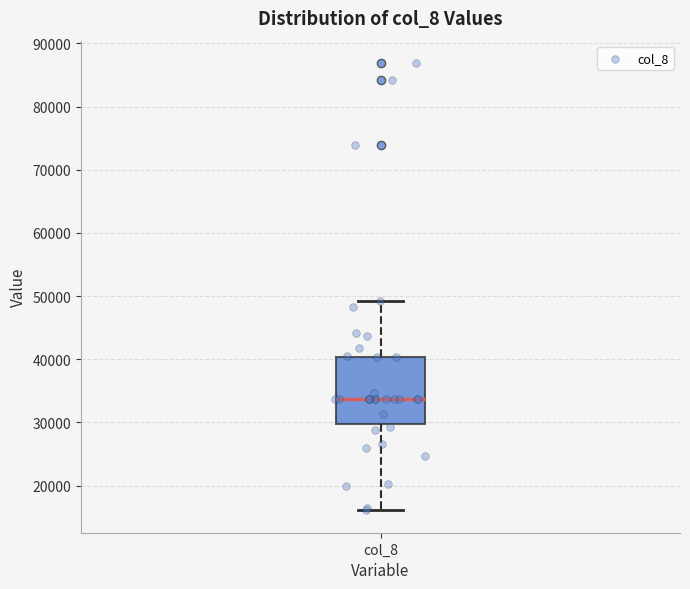

Where does the lower whisker of the box for col_8 end on the y-axis? The values are not printed on the chart, so give them approximately, as read against the axis.

16000